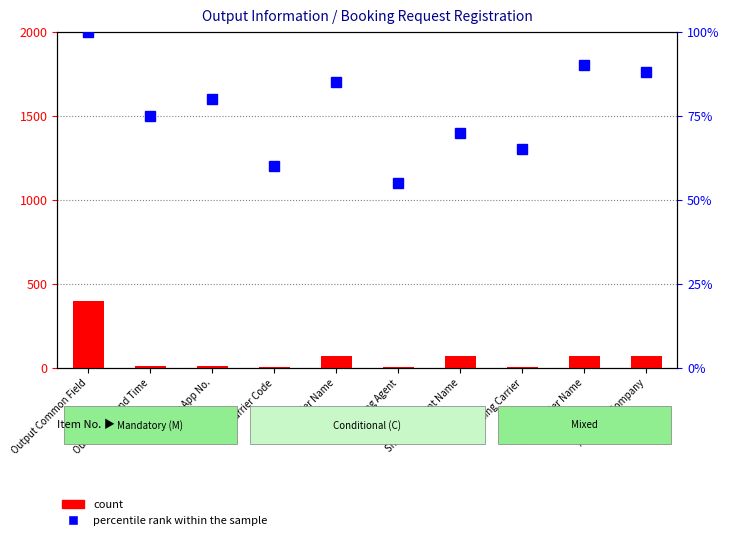

Is the value of count at Shipping Agent Name greater than the value of percentile rank within the sample at Shipping Agent Name?

No